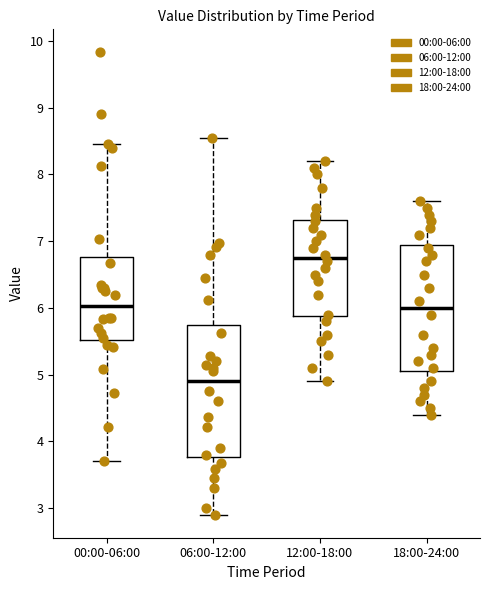

Reading left to right, read every box against the y-axis: the position of its median line, the range the box covers, and the ends of its whiskers. The values are not printed on the chart, so give them approximately, as read against the axis.

00:00-06:00: median 6.0, box 5.5 to 6.8, whiskers 3.7 to 8.5
06:00-12:00: median 4.9, box 3.8 to 5.7, whiskers 2.9 to 8.6
12:00-18:00: median 6.8, box 5.9 to 7.3, whiskers 4.9 to 8.2
18:00-24:00: median 6.0, box 5.1 to 7.0, whiskers 4.4 to 7.6